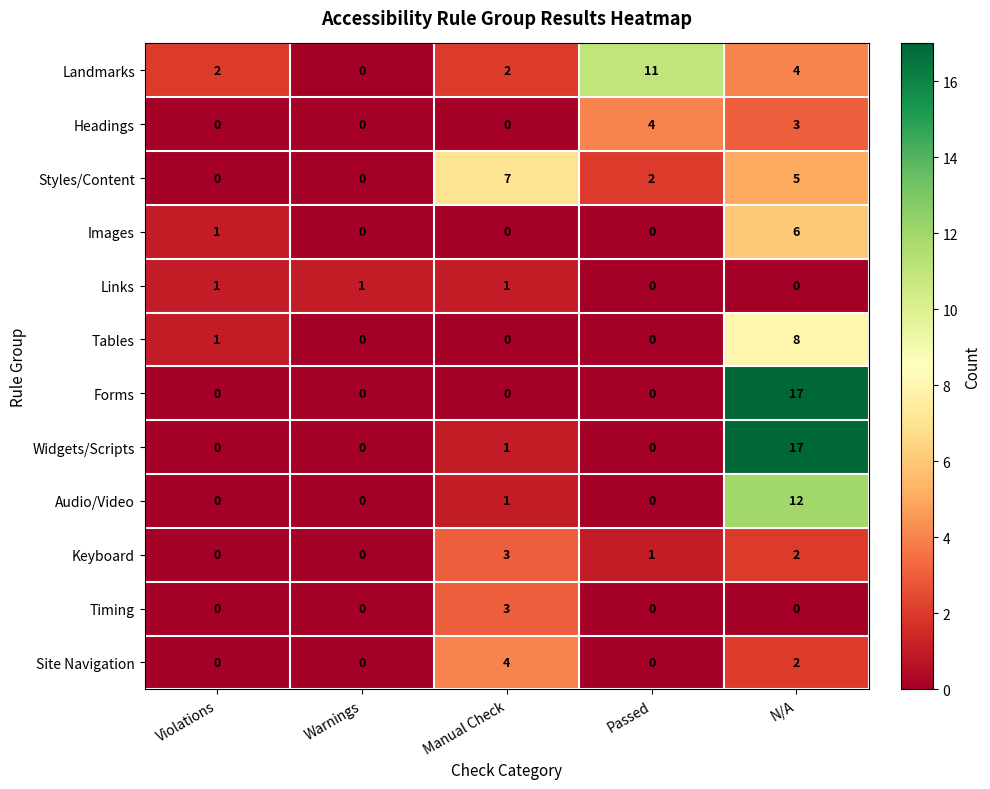

At which category does the chart reach its peak across all series?

N/A